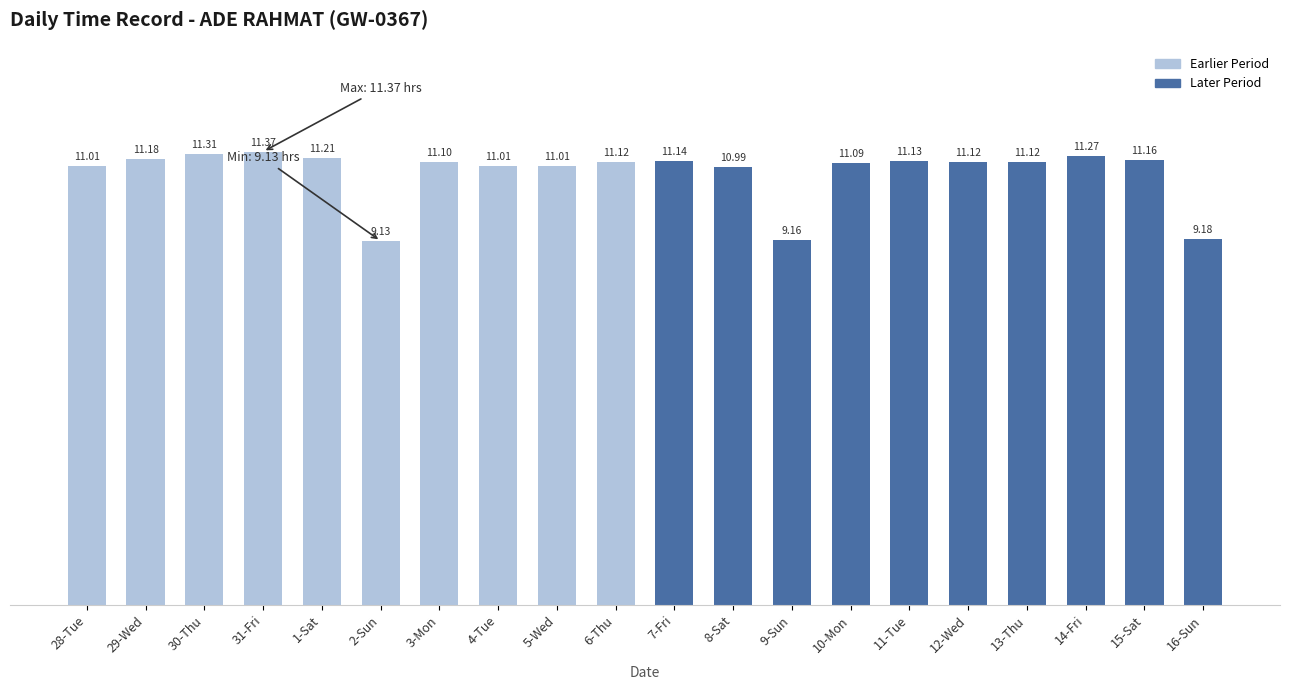

Which has a higher value, 11-Tue or 10-Mon?

11-Tue